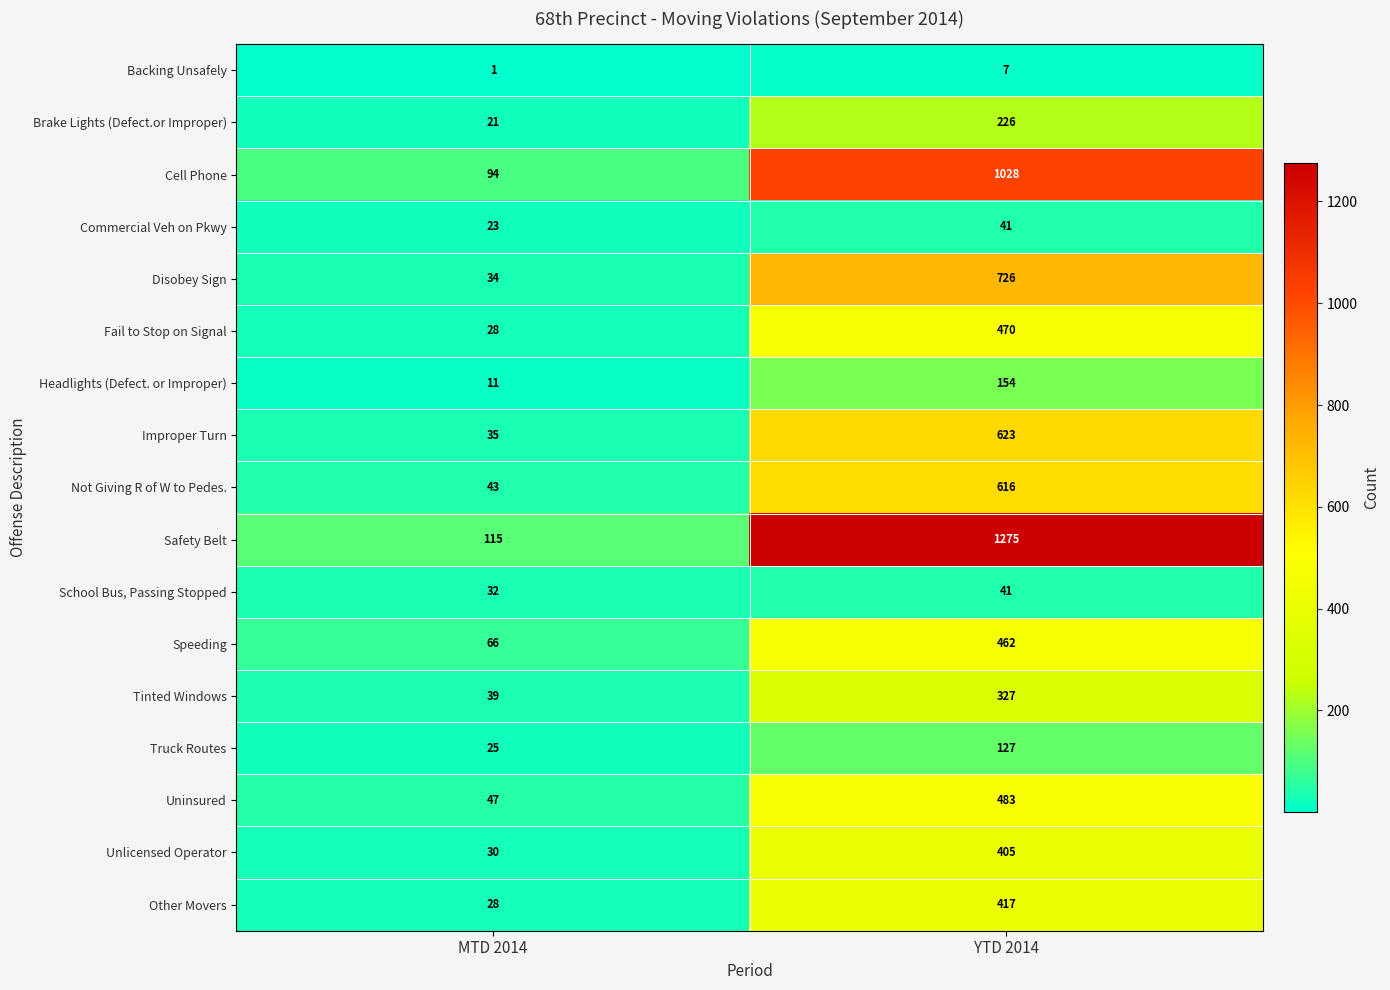

What is the sum of the Speeding values at YTD 2014 and MTD 2014?

528